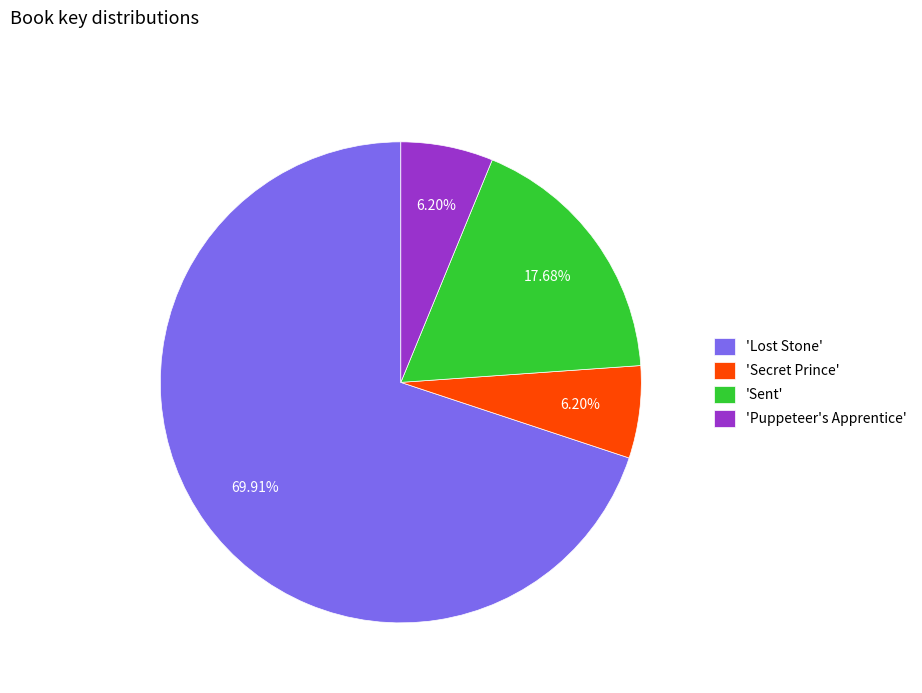

Which slice is the largest?

'Lost Stone'